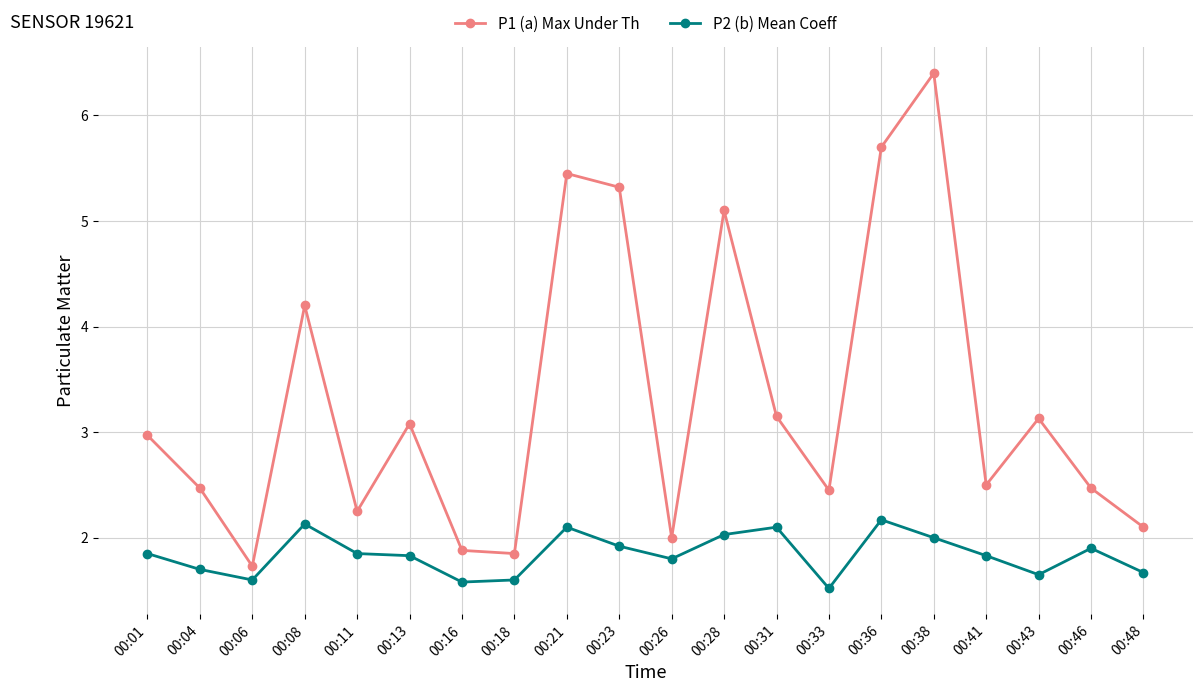

True or false: P1 (a) Max Under Th has more than 2 points higher than both neighbors.

True